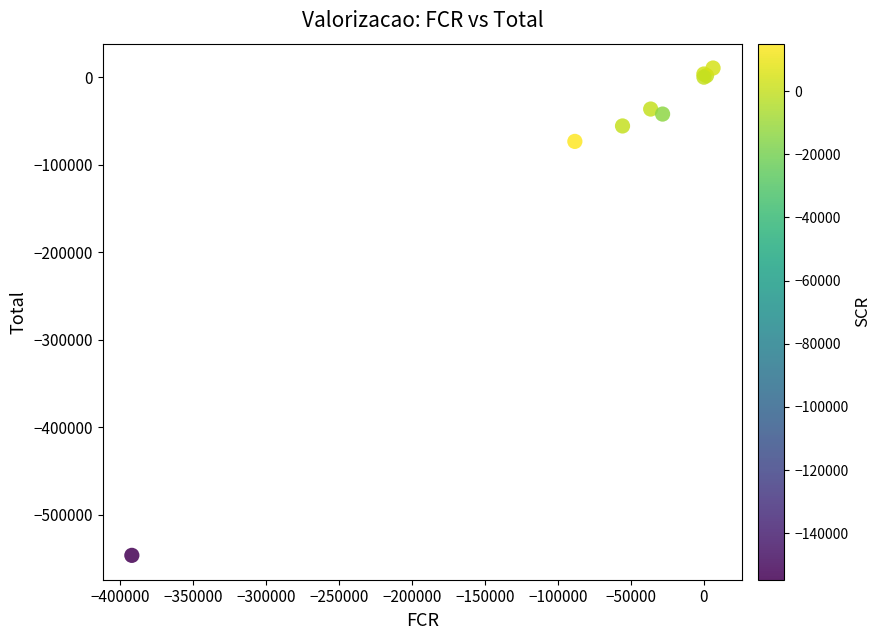

What Y value in the scatter plot is closest to -268050?

-73417.9